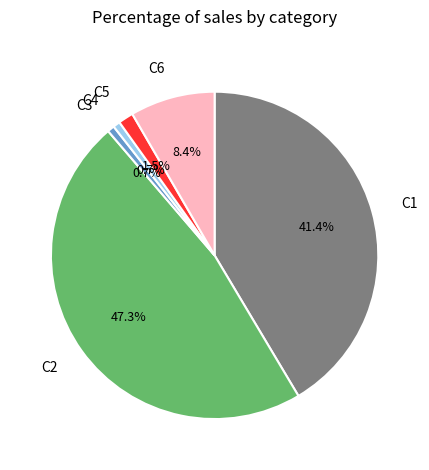

Count the number of slices in the pie.

6